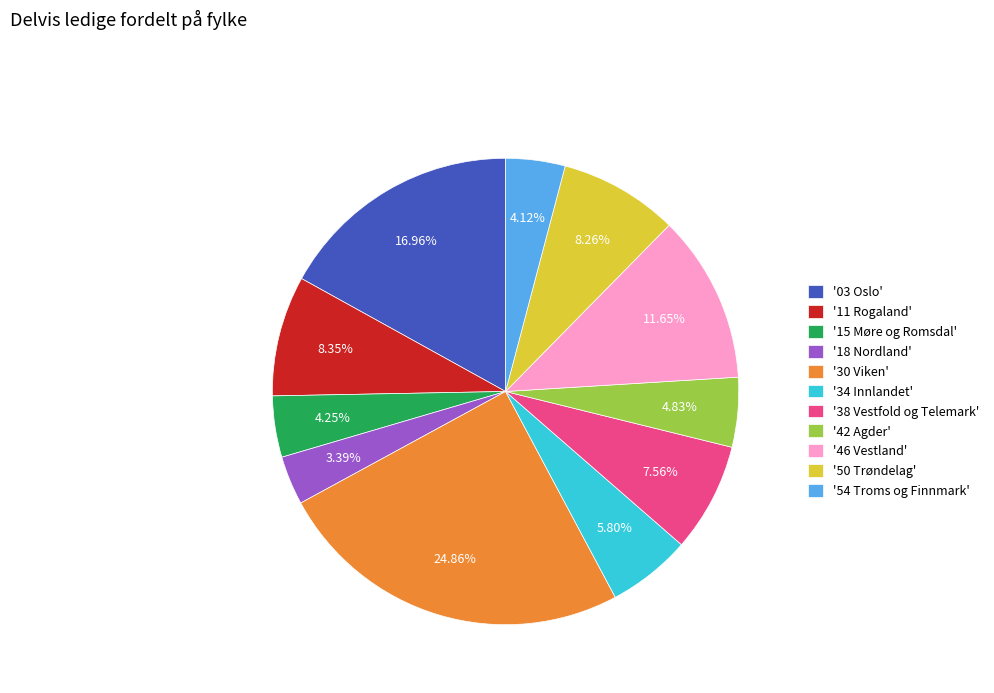

Between '46 Vestland' and '03 Oslo', which is larger?

'03 Oslo'